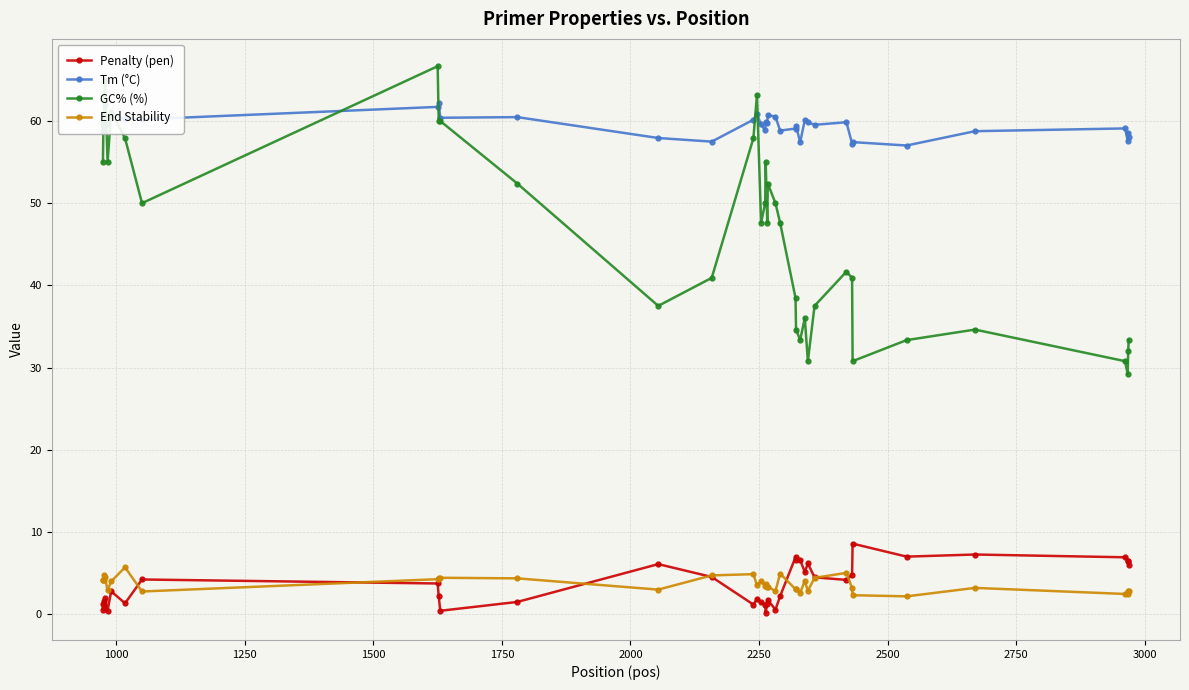

What is the lowest value of the Tm (°C) series?

57.0